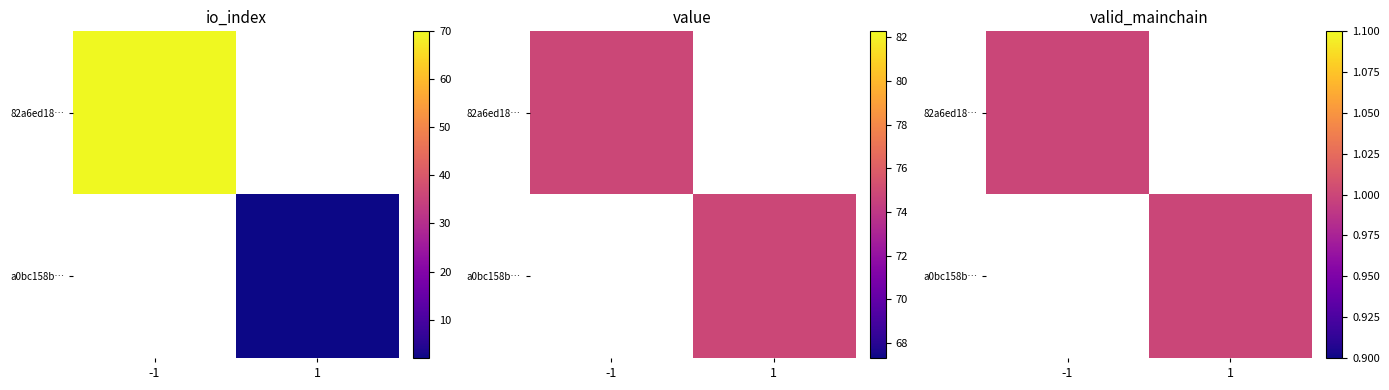

Which series has the largest total across all categories?

82a6ed18c793381de3c55a0fbfb0d8115aaa929